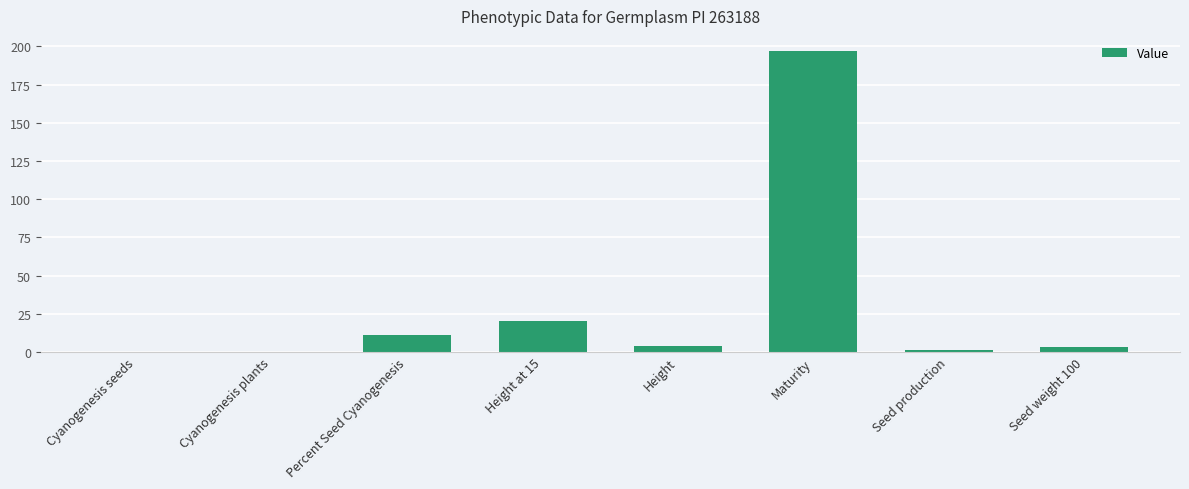

Are the bars horizontal?

No